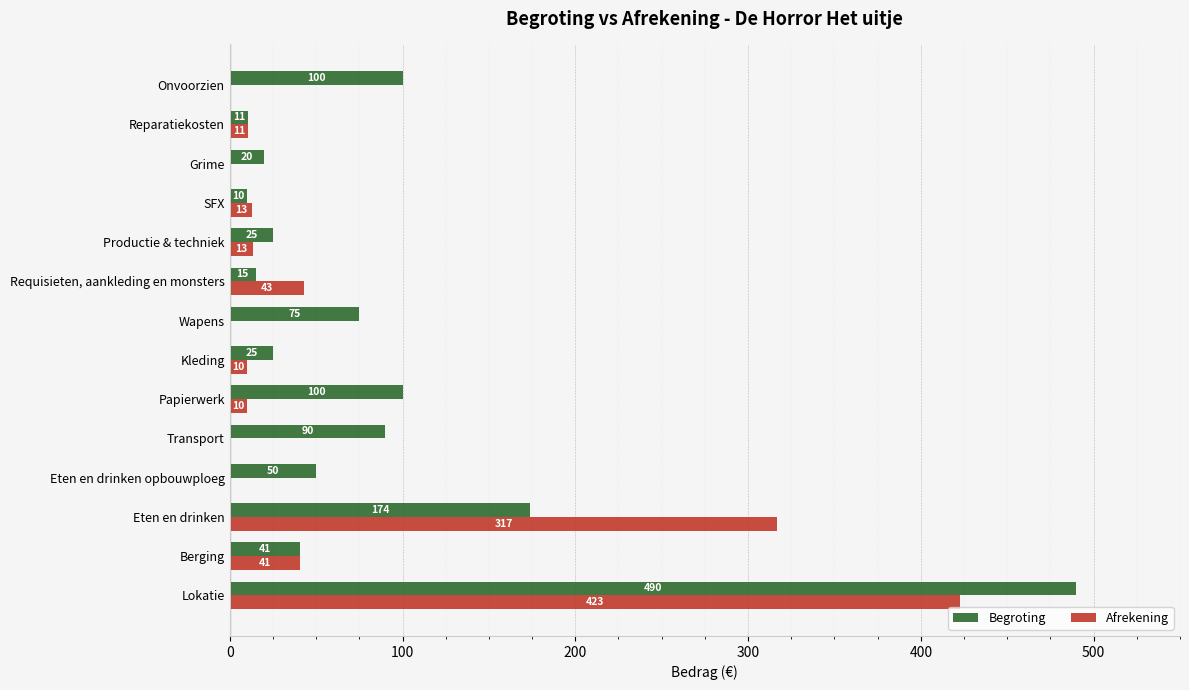

How many values in Afrekening are above zero?

9